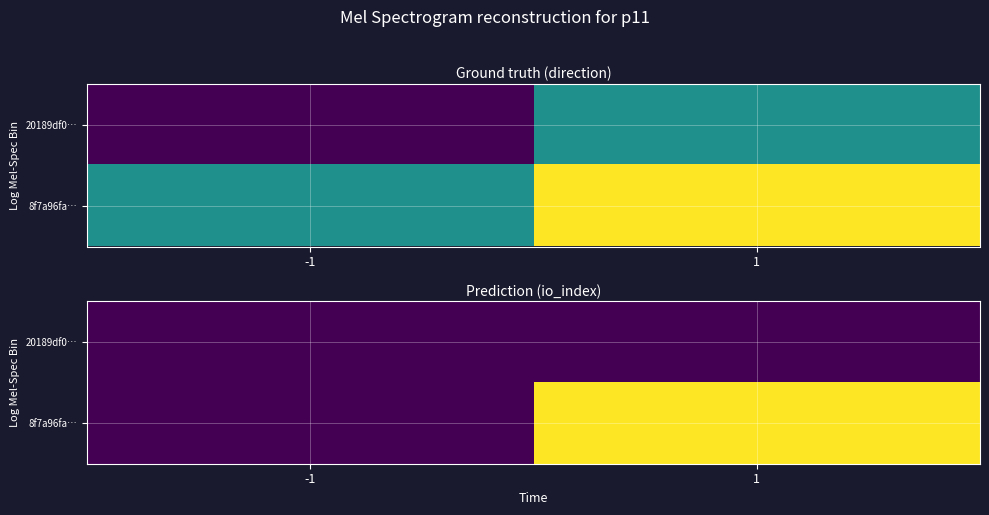

The 20189df0… series shows 0 at -1. True or false?

True